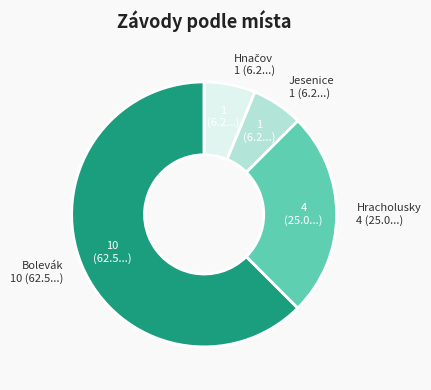

Which category has the biggest portion of the pie?

Bolevák